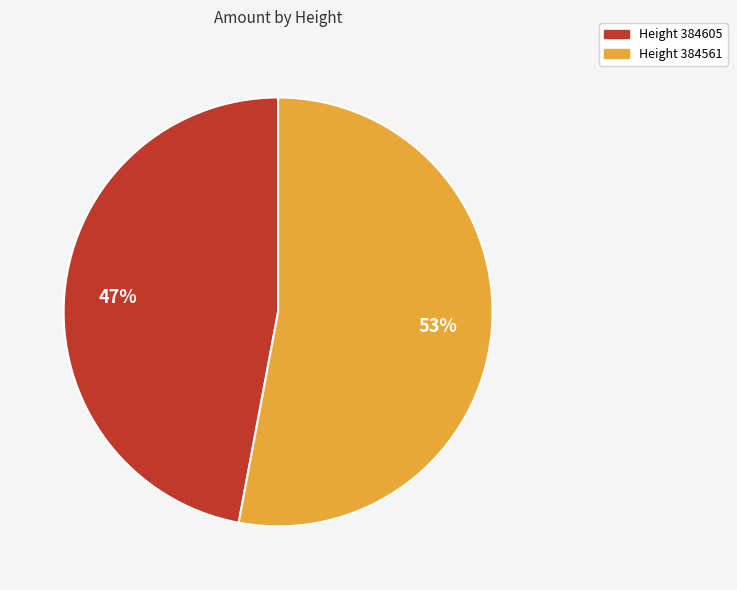

Does any single category account for the majority?

Yes